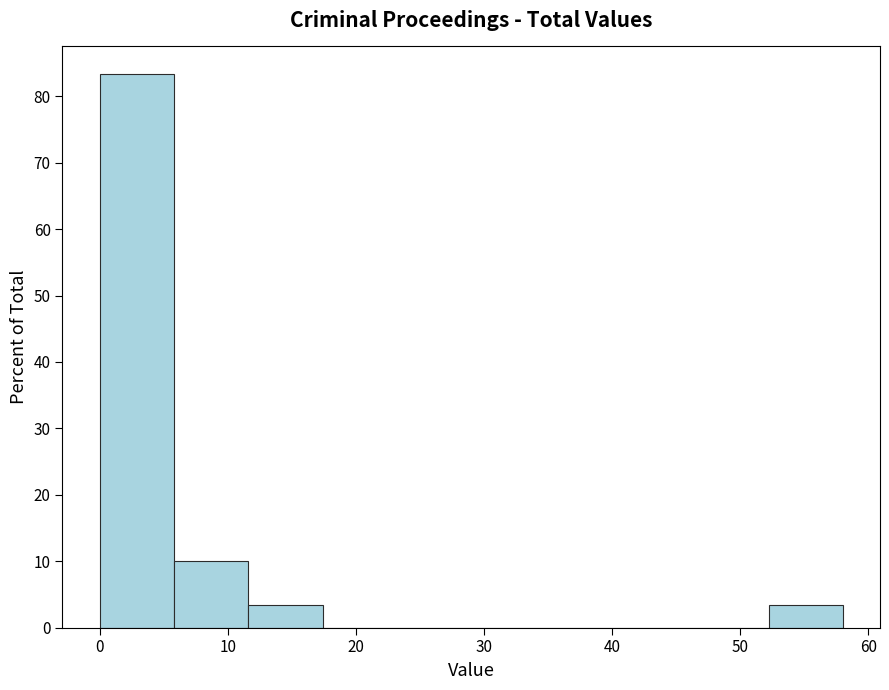

Reading left to right, list every bar in this chart as the range it spans on the x-axis followed by its height. Neither the bar edges nor the heights are printed on the chart, so give them approximately, as read against the axes.

0.0 to 5.8: 83
5.8 to 11.6: 10
11.6 to 17.4: 3
17.4 to 23.2: 0
23.2 to 29.0: 0
29.0 to 34.8: 0
34.8 to 40.6: 0
40.6 to 46.4: 0
46.4 to 52.2: 0
52.2 to 58.0: 3